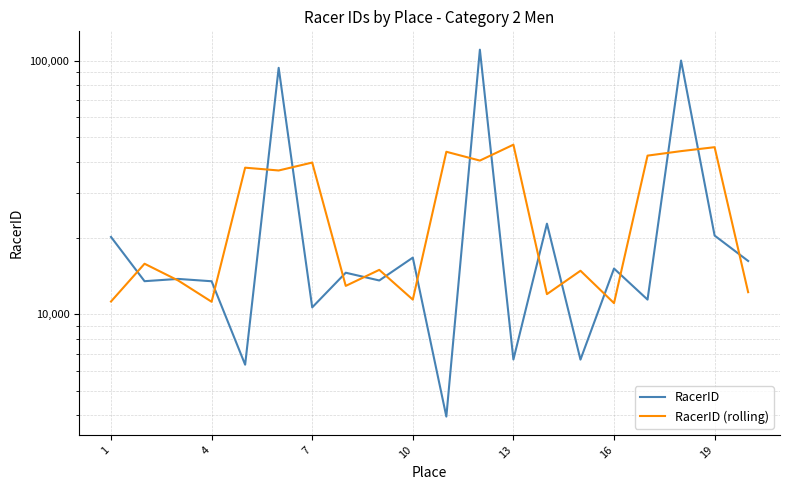

Reading left to right, list all the values displayed in this chart.

RacerID: 20207.0	13523.0	13804.0	13515.0	6335.0	93876.0	10659.0	14603.0	13610.0	16750.0	3955.0	110702.0	6640.0	22798.0	6634.0	15169.0	11439.0	100276.0	20463.0	16247.0
RacerID (rolling): 11243.3	15844.7	13614.0	11218.0	37908.7	36956.7	39712.7	12957.3	14987.7	11438.3	43802.3	40432.3	46713.3	12024.0	14867.0	11080.7	42294.7	44059.3	45662.0	12236.7